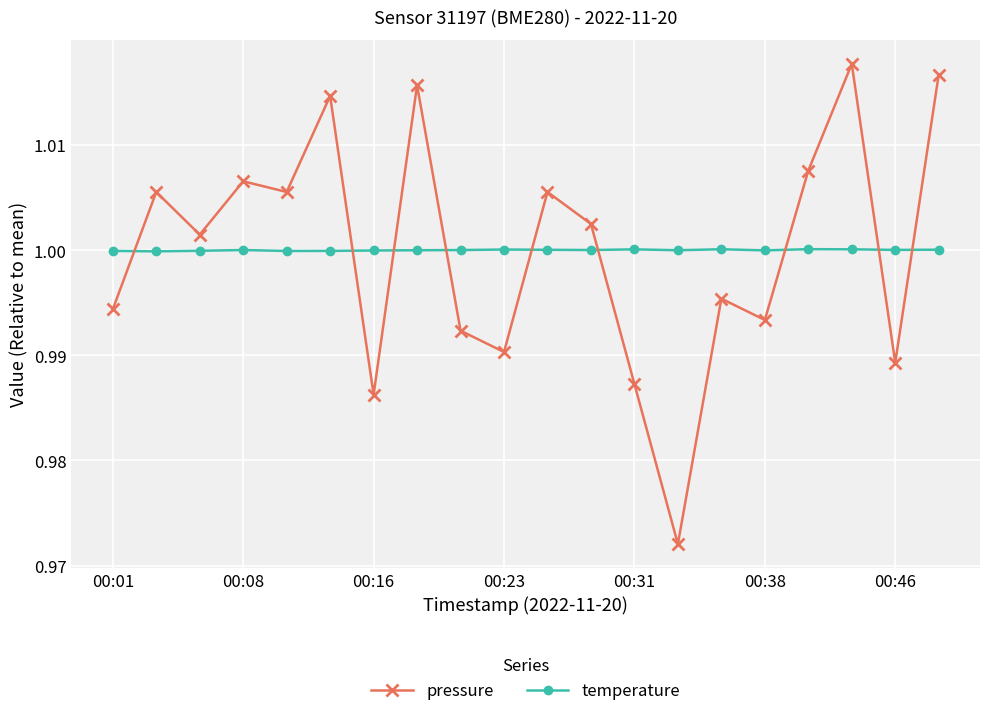

What is the sum of all temperature values?

20.0